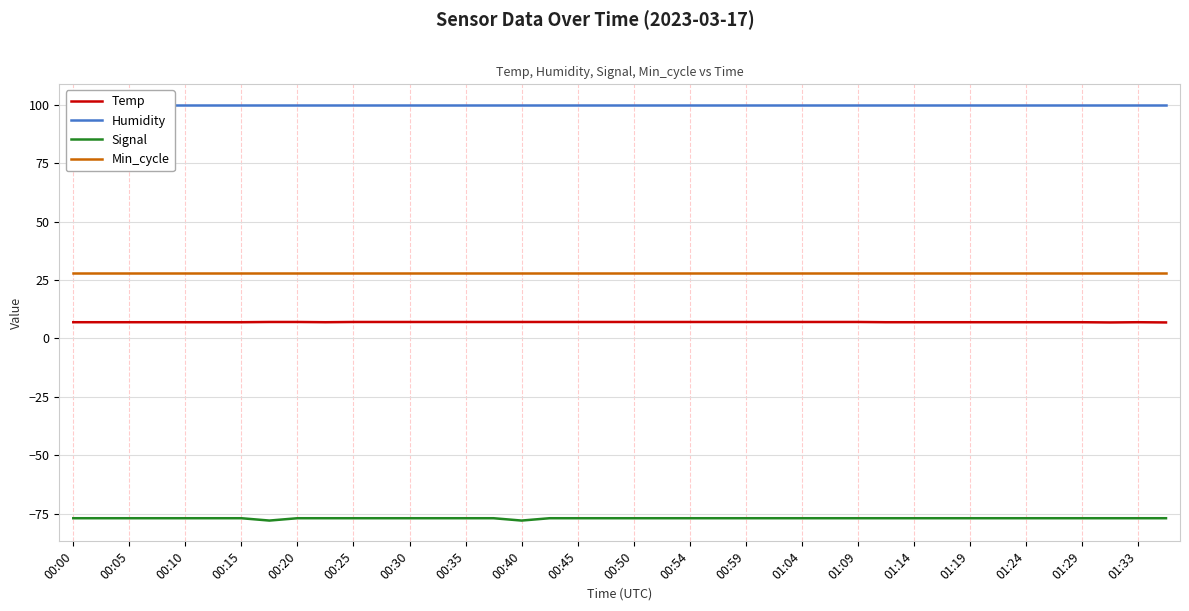

Rank the series by their maximum value, from highest to lowest.

Humidity, Min_cycle, Temp, Signal